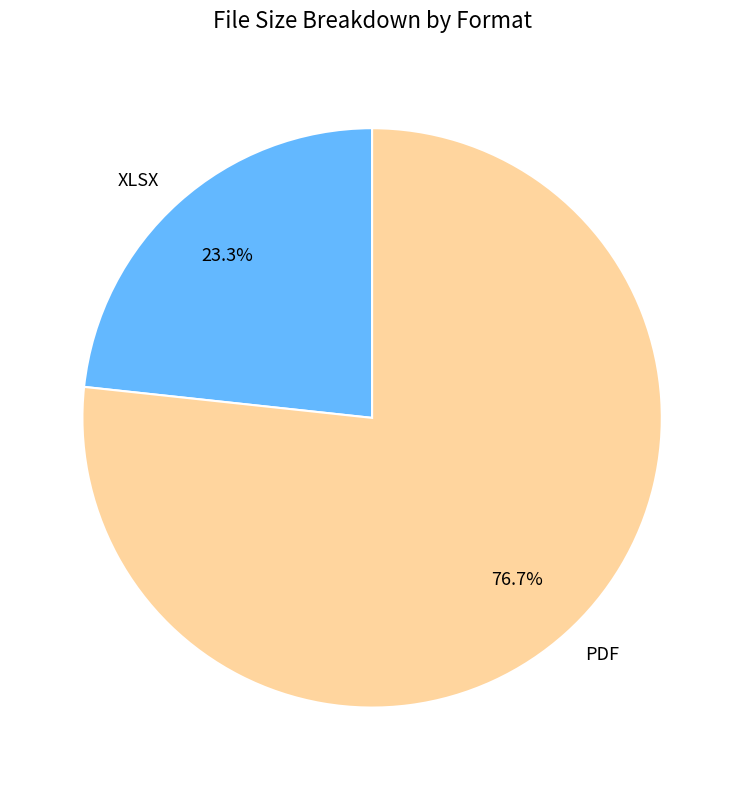

To the nearest percent, what portion does PDF represent?

77%